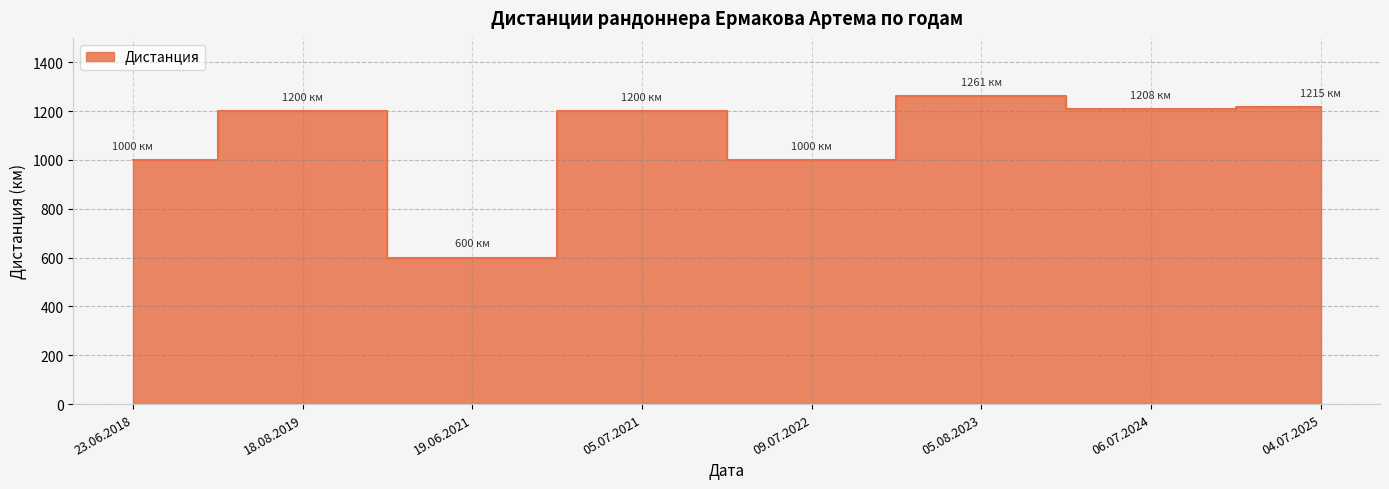

List the labels in order of value, smallest first.

19.06.2021, 23.06.2018, 09.07.2022, 18.08.2019, 05.07.2021, 06.07.2024, 04.07.2025, 05.08.2023